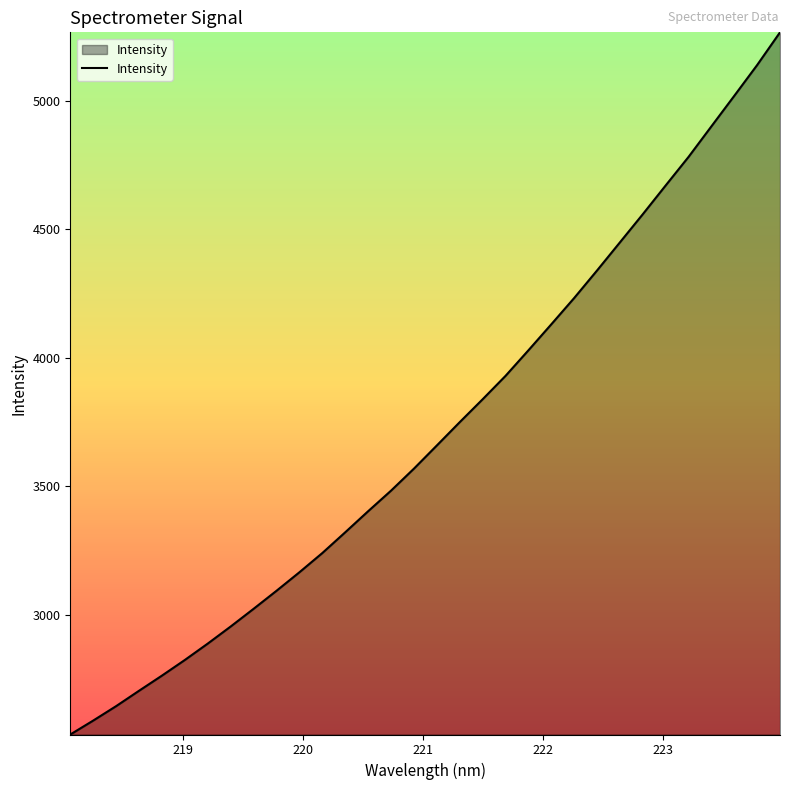

What is the minimum value shown in the chart?

2533.1